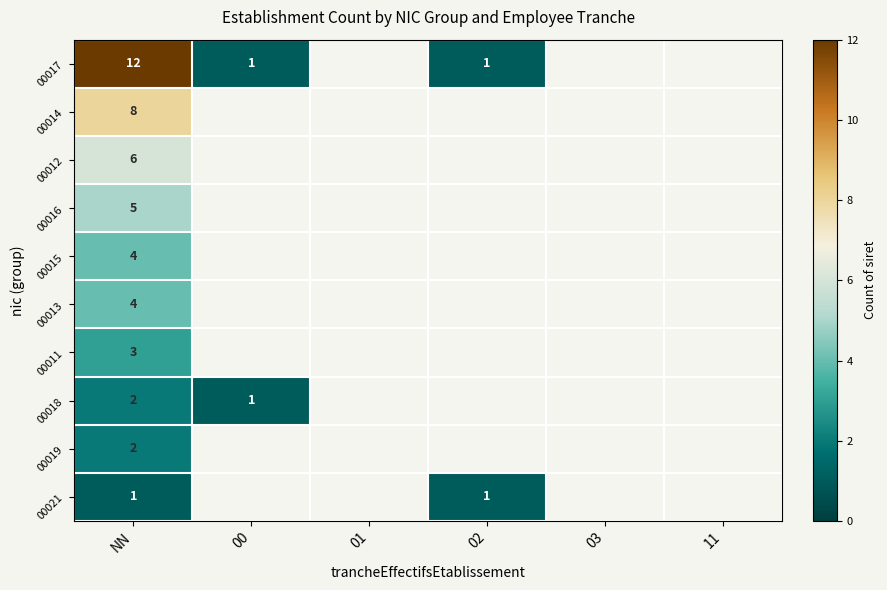

Count the number of data series in this chart.

10